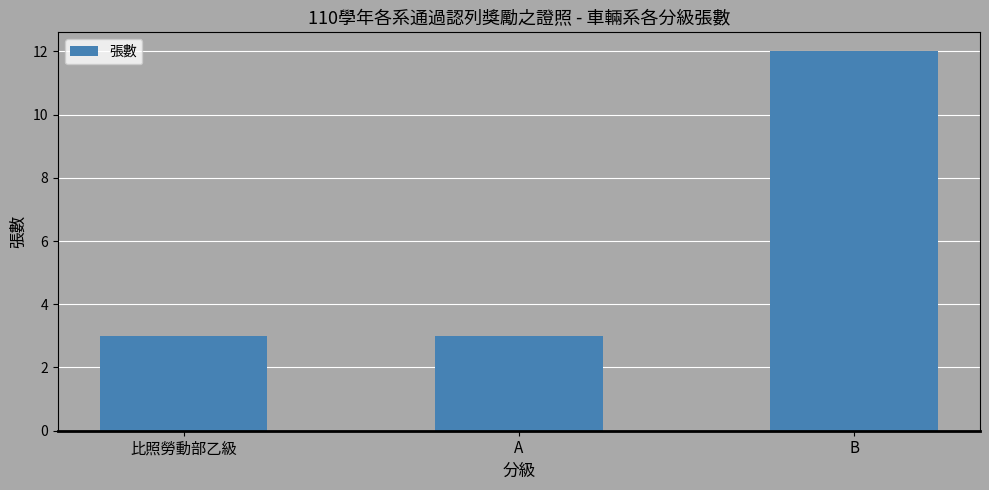

Is it true that the value at A is 3?

True